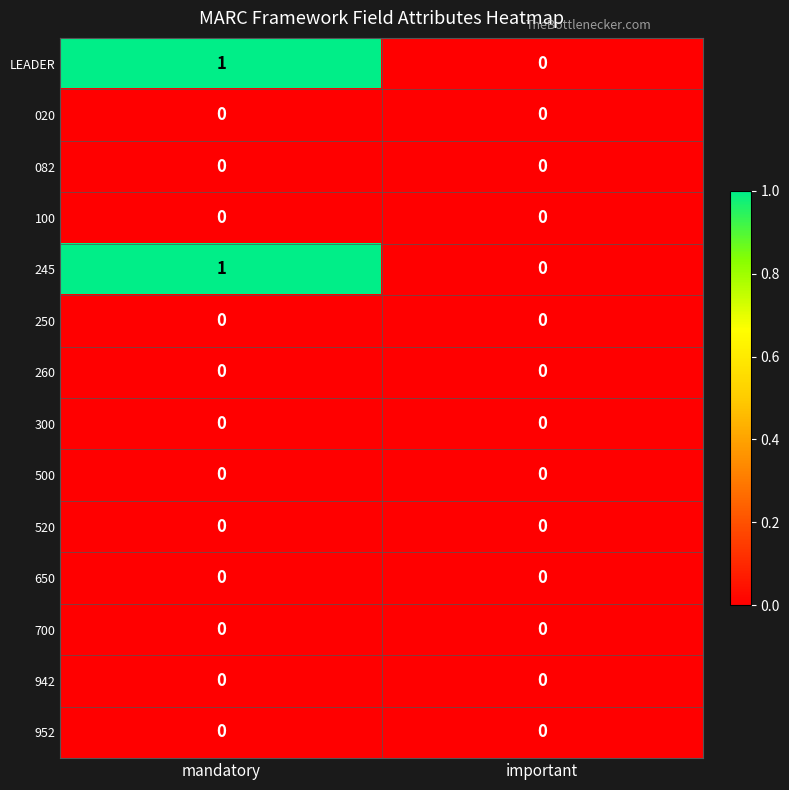

Which category has the highest value across all series?

mandatory